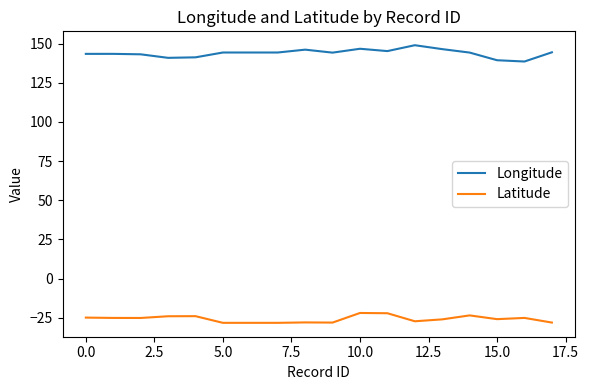

What is the lowest value of the Longitude series?

138.5